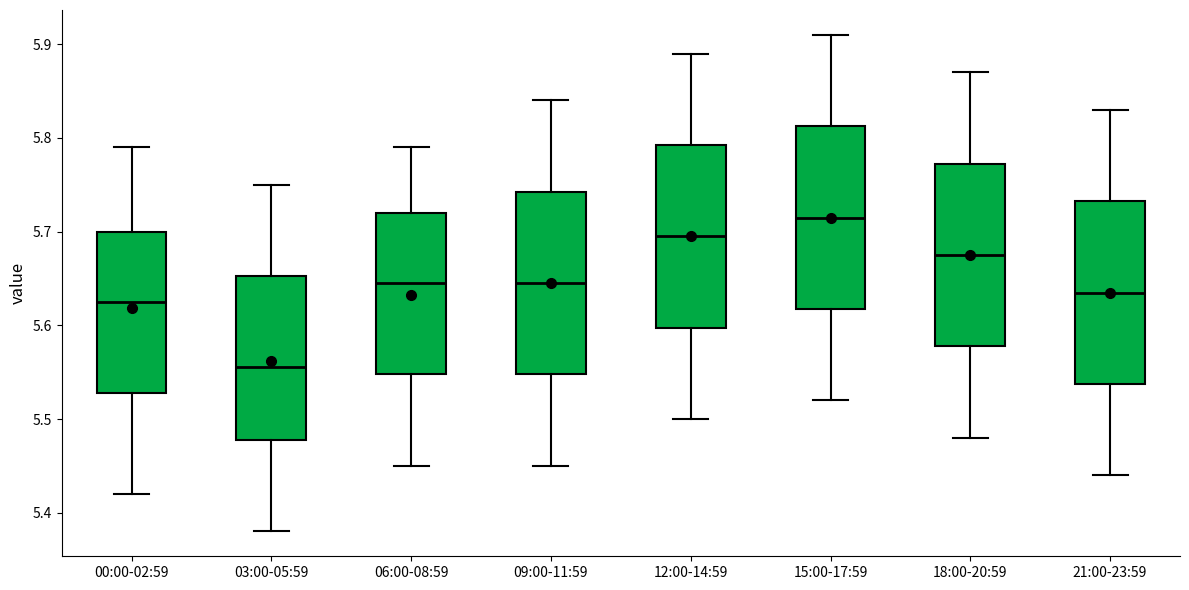

Reading left to right, transcribe this box plot: for each box, give where its median line is, the range the box spans, and where its two whiskers end, as read against the y-axis. The values are not printed on the chart, so give them approximately, as read against the axis.

00:00-02:59: median 5.63, box 5.53 to 5.70, whiskers 5.42 to 5.79
03:00-05:59: median 5.56, box 5.48 to 5.65, whiskers 5.38 to 5.75
06:00-08:59: median 5.65, box 5.55 to 5.72, whiskers 5.45 to 5.79
09:00-11:59: median 5.65, box 5.55 to 5.74, whiskers 5.45 to 5.84
12:00-14:59: median 5.70, box 5.60 to 5.79, whiskers 5.50 to 5.89
15:00-17:59: median 5.72, box 5.62 to 5.81, whiskers 5.52 to 5.91
18:00-20:59: median 5.68, box 5.58 to 5.77, whiskers 5.48 to 5.87
21:00-23:59: median 5.64, box 5.54 to 5.73, whiskers 5.44 to 5.83